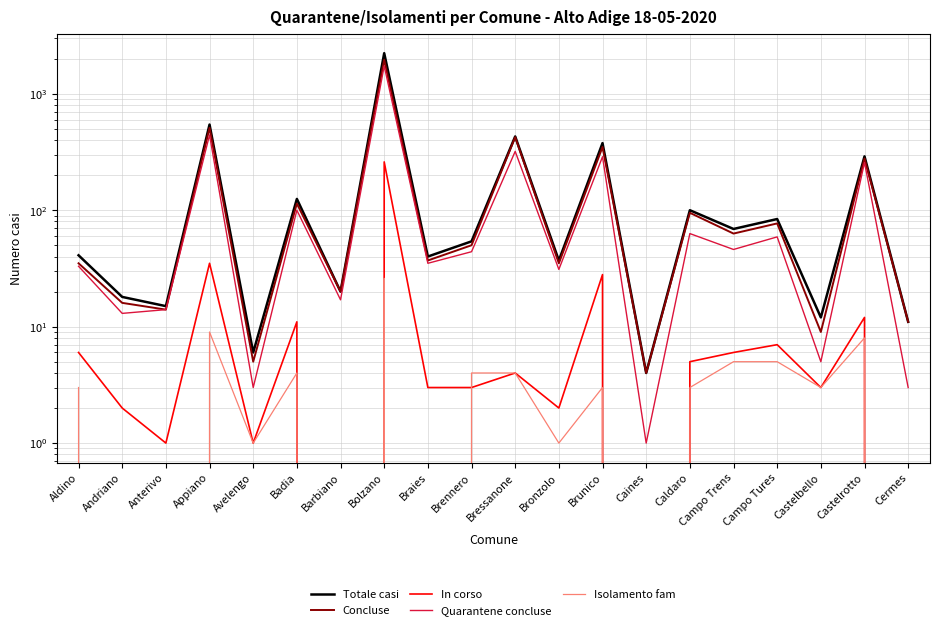

The value of Concluse at Brunico is 463. True or false?

False